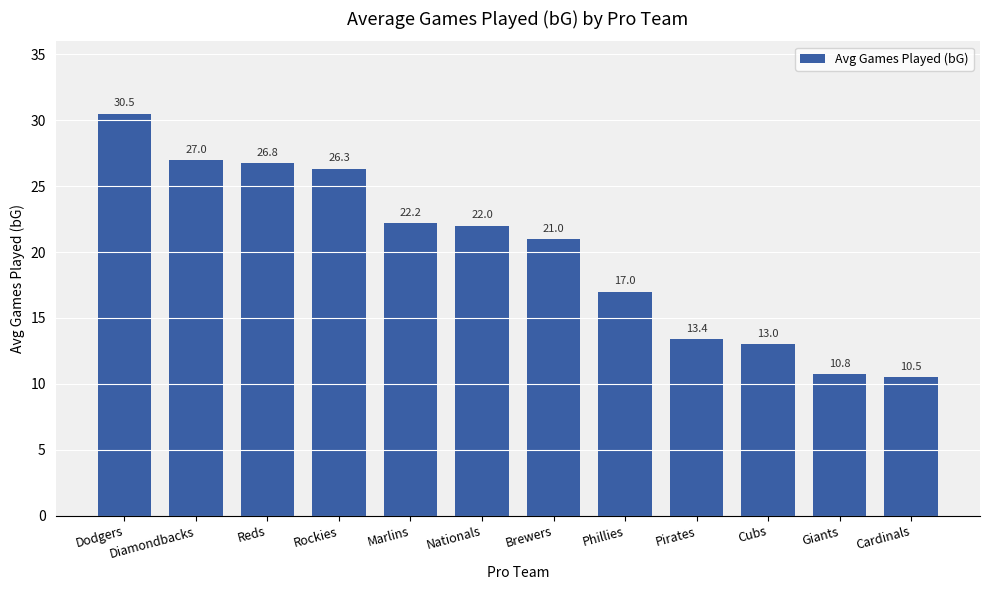

Reading right to left, what are all the values shown in this chart?

Cardinals=10.5	Giants=10.8	Cubs=13.0	Pirates=13.4	Phillies=17.0	Brewers=21.0	Nationals=22.0	Marlins=22.2	Rockies=26.3	Reds=26.8	Diamondbacks=27.0	Dodgers=30.5